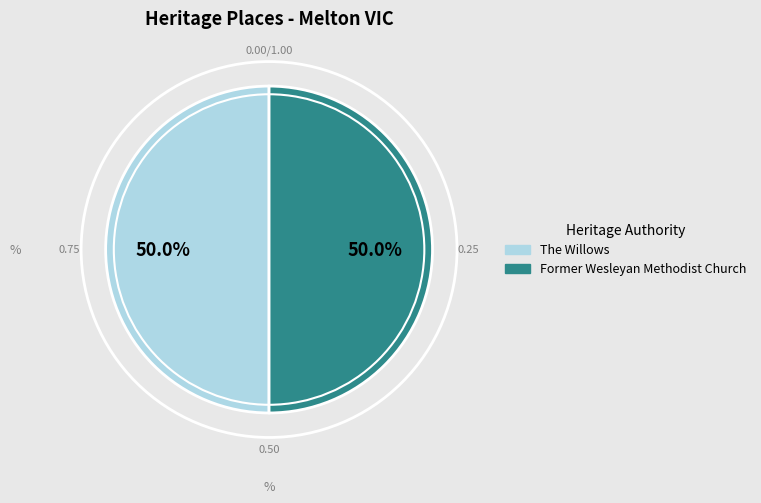

Approximately how many times larger is the value at The Willows compared to Former Wesleyan Methodist Church?

1.0